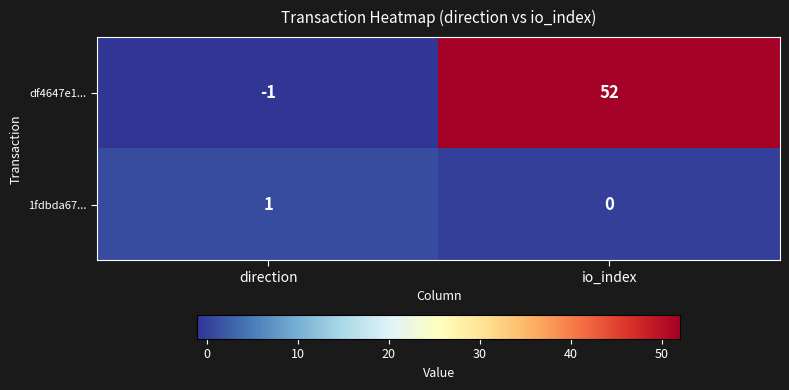

At direction, list the series in order from smallest to largest.

df4647e1..., 1fdbda67...